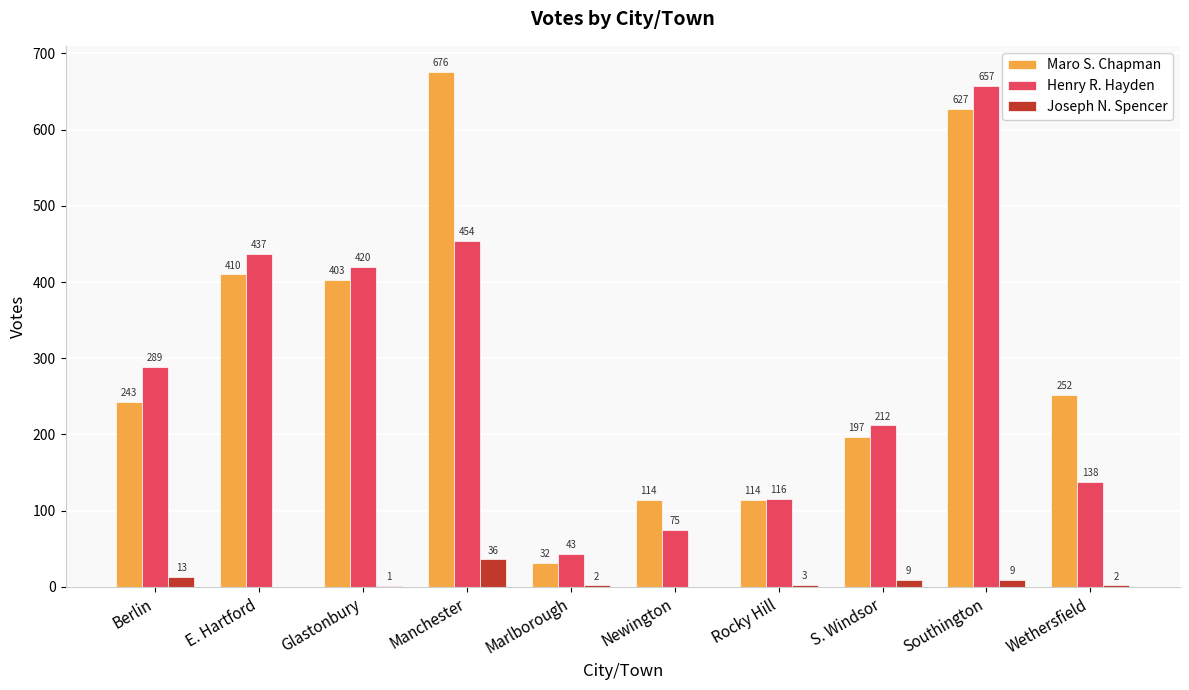

The Maro S. Chapman series shows 243 at Berlin. True or false?

True